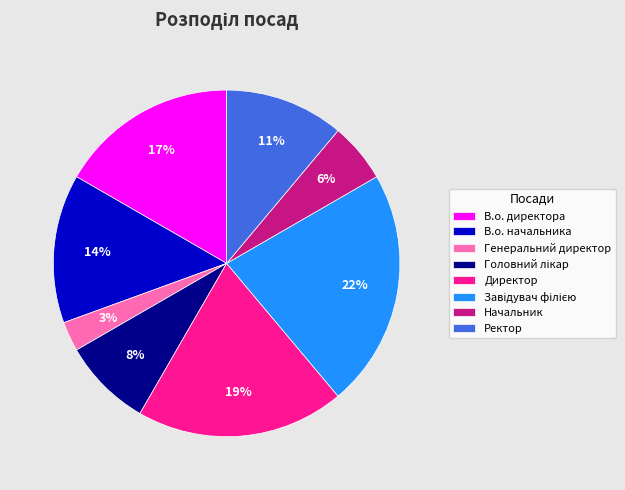

What percentage is the Генеральний директор slice, to the nearest percent?

3%